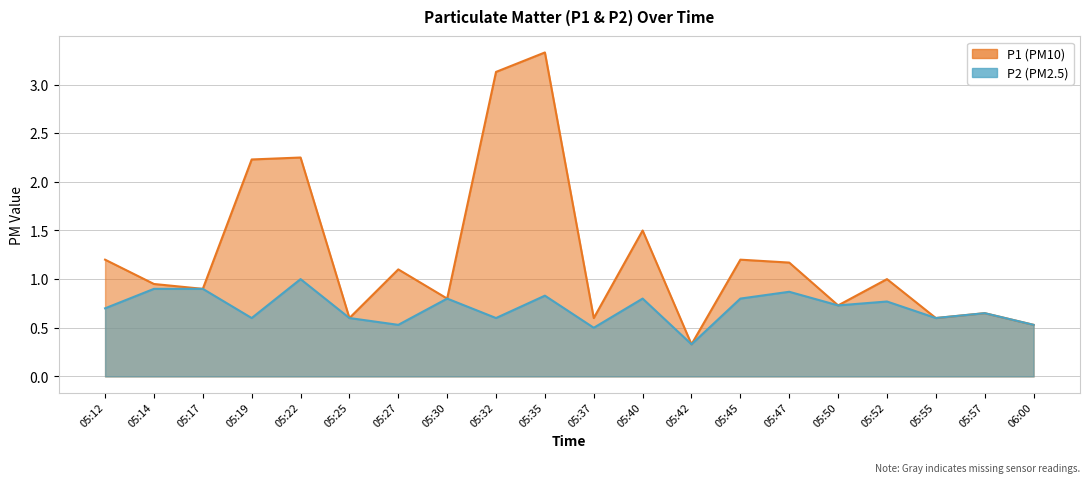

At which label is P1 closest to 1?

05:52